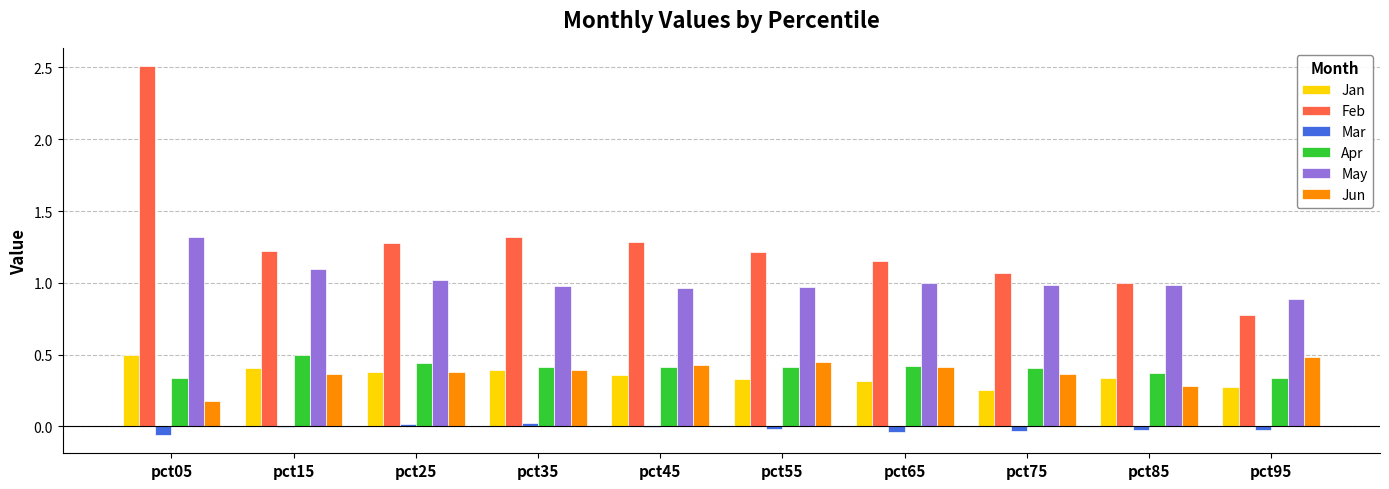

At which category is the sum across all series the highest?

pct05